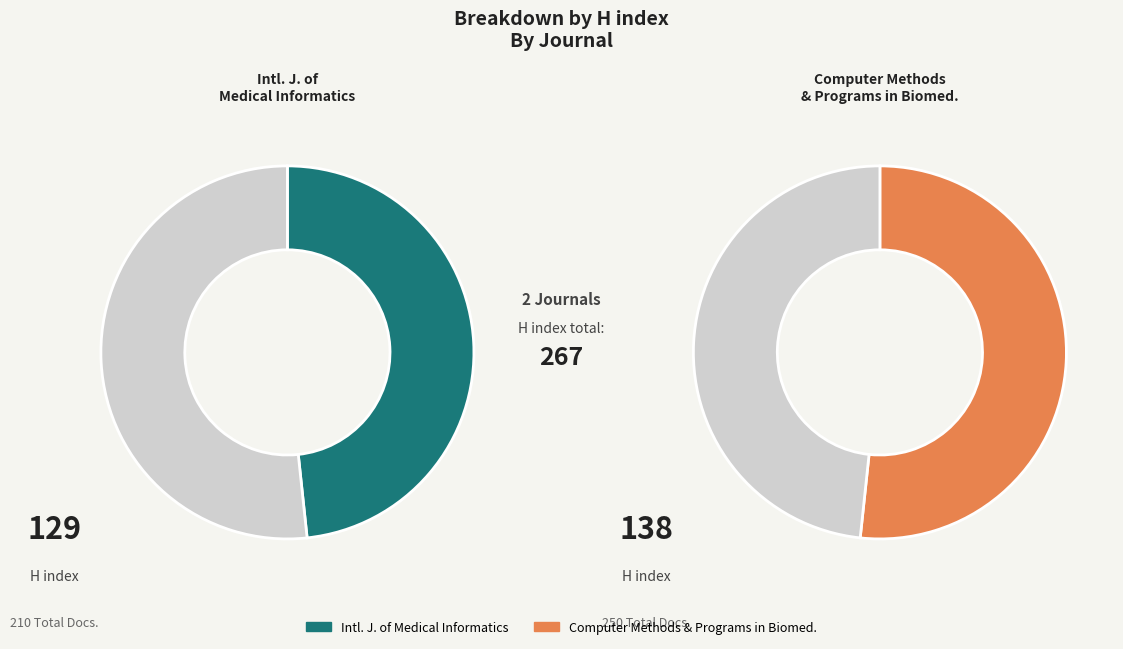

What percentage do Computer Methods and Programs in Biomedicine and International Journal of Medical Informatics together represent?

100.0%